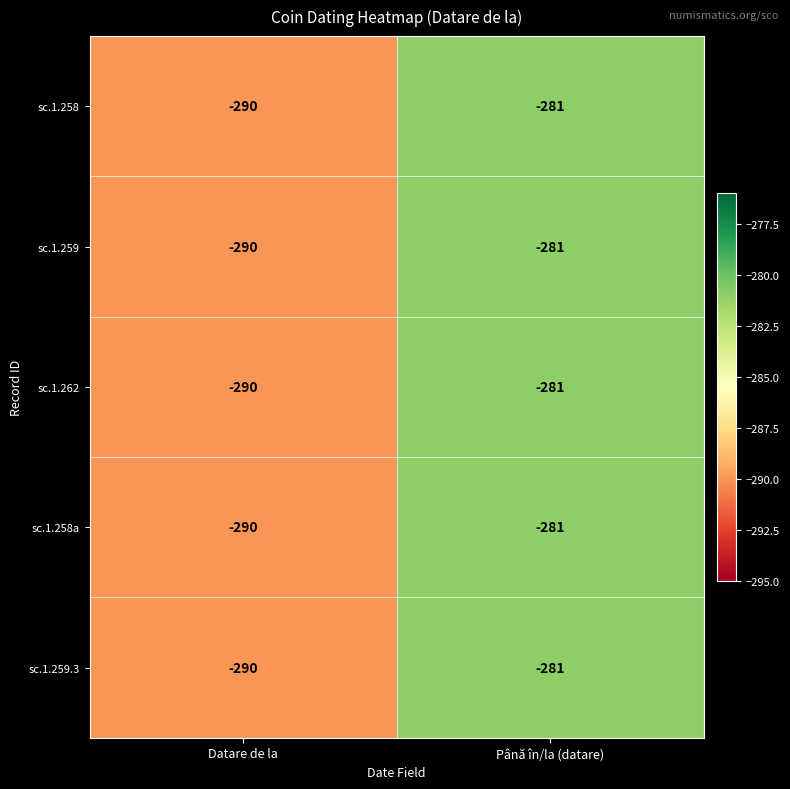

What is the total value across all series at Până în/la (datare)?

-1405